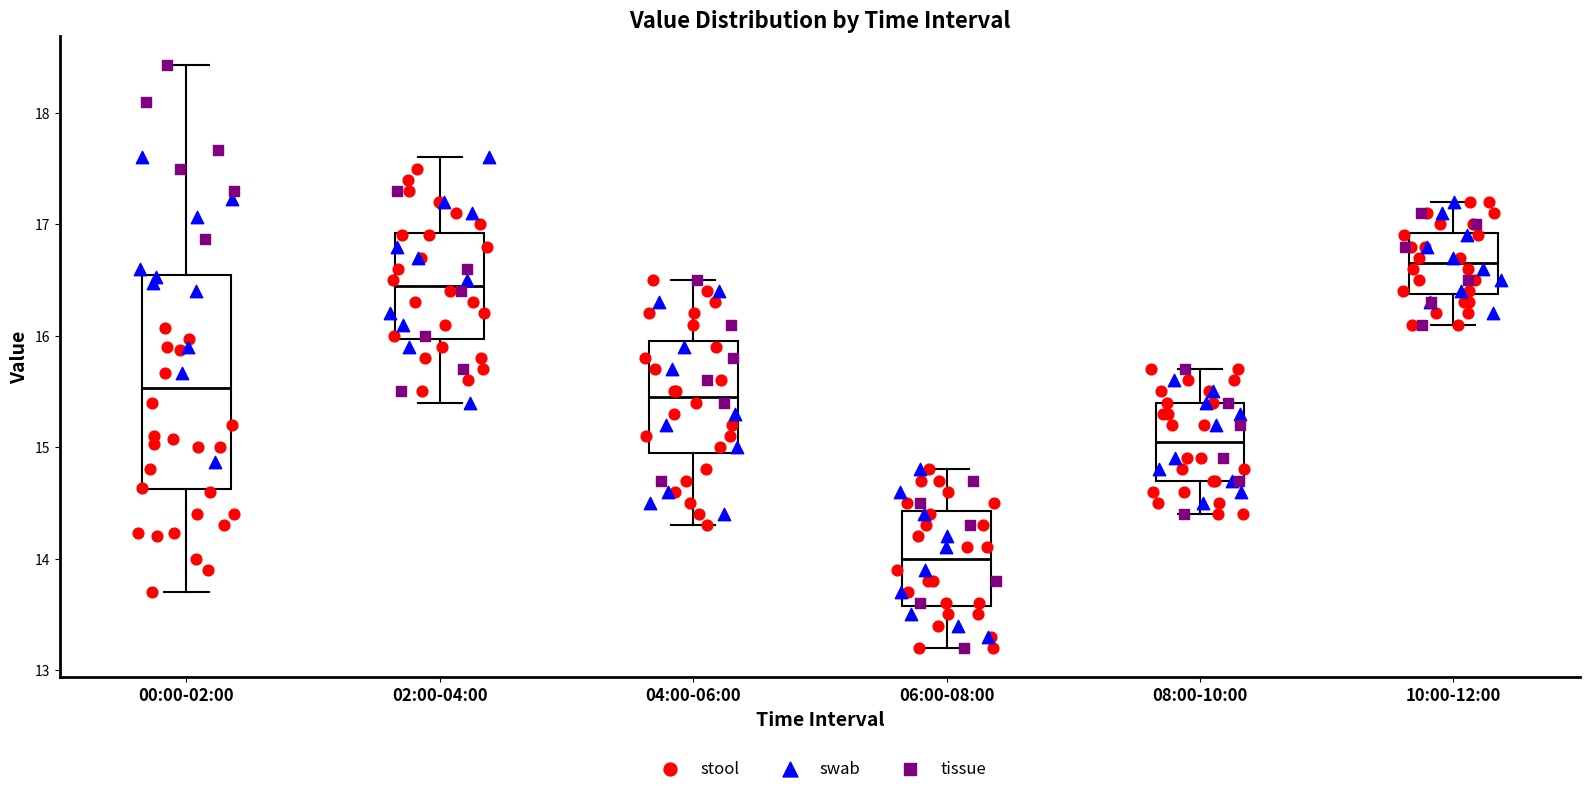

Which box has the highest median line?

10:00-12:00